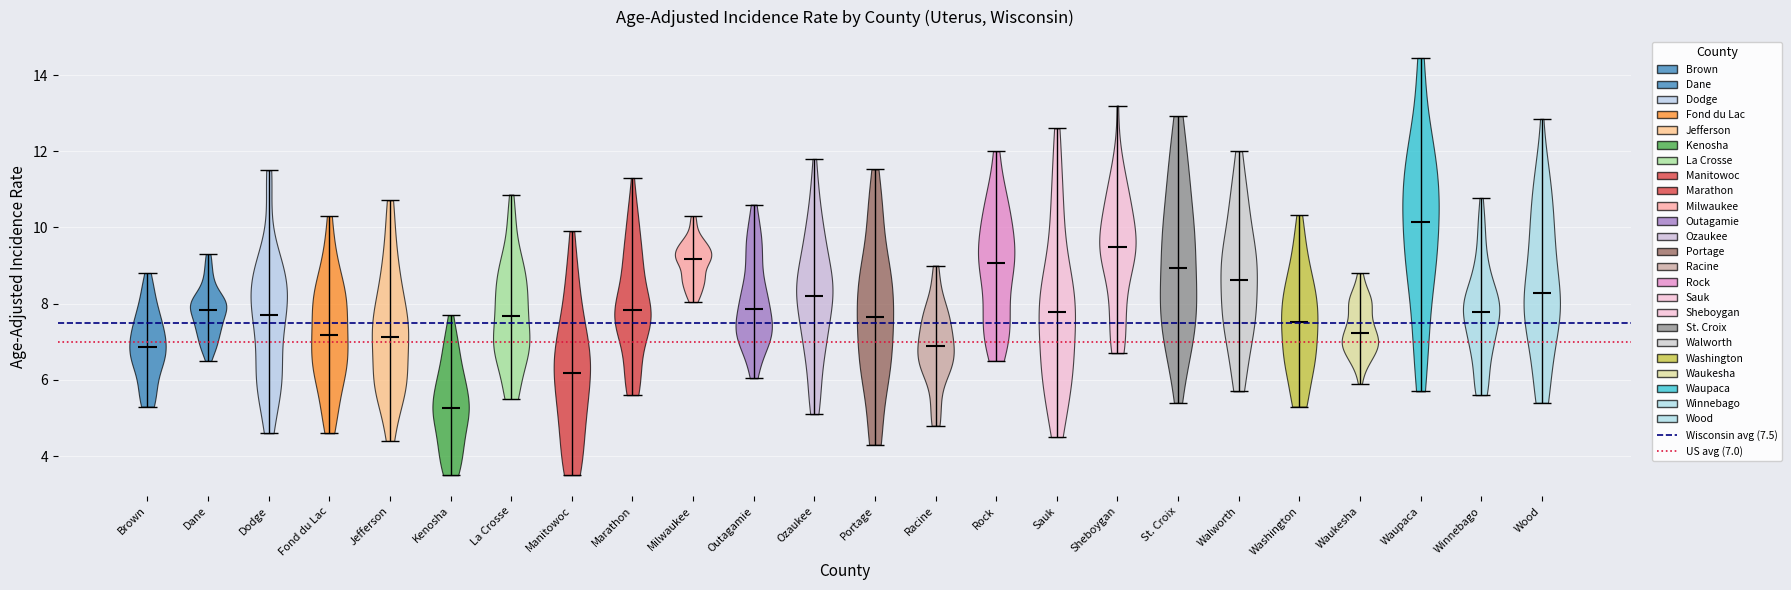

Reading left to right, read every violin against the y-axis: where its median line is, and the lowest and highest points it reaches. The values are not printed on the chart, so give them approximately, as read against the axis.

Brown: median line 6.8, lowest point 5.4, highest point 8.8
Dane: median line 7.8, lowest point 6.6, highest point 9.4
Dodge: median line 7.8, lowest point 4.6, highest point 11.6
Fond du Lac: median line 7.2, lowest point 4.6, highest point 10.2
Jefferson: median line 7.2, lowest point 4.4, highest point 10.8
Kenosha: median line 5.2, lowest point 3.6, highest point 7.8
La Crosse: median line 7.6, lowest point 5.6, highest point 10.8
Manitowoc: median line 6.2, lowest point 3.6, highest point 10.0
Marathon: median line 7.8, lowest point 5.6, highest point 11.4
Milwaukee: median line 9.2, lowest point 8.0, highest point 10.4
Outagamie: median line 7.8, lowest point 6.0, highest point 10.6
Ozaukee: median line 8.2, lowest point 5.2, highest point 11.8
Portage: median line 7.6, lowest point 4.4, highest point 11.6
Racine: median line 6.8, lowest point 4.8, highest point 9.0
Rock: median line 9.0, lowest point 6.6, highest point 12.0
Sauk: median line 7.8, lowest point 4.6, highest point 12.6
Sheboygan: median line 9.4, lowest point 6.8, highest point 13.2
St. Croix: median line 9.0, lowest point 5.4, highest point 13.0
Walworth: median line 8.6, lowest point 5.8, highest point 12.0
Washington: median line 7.6, lowest point 5.4, highest point 10.4
Waukesha: median line 7.2, lowest point 6.0, highest point 8.8
Waupaca: median line 10.2, lowest point 5.8, highest point 14.4
Winnebago: median line 7.8, lowest point 5.6, highest point 10.8
Wood: median line 8.2, lowest point 5.4, highest point 12.8